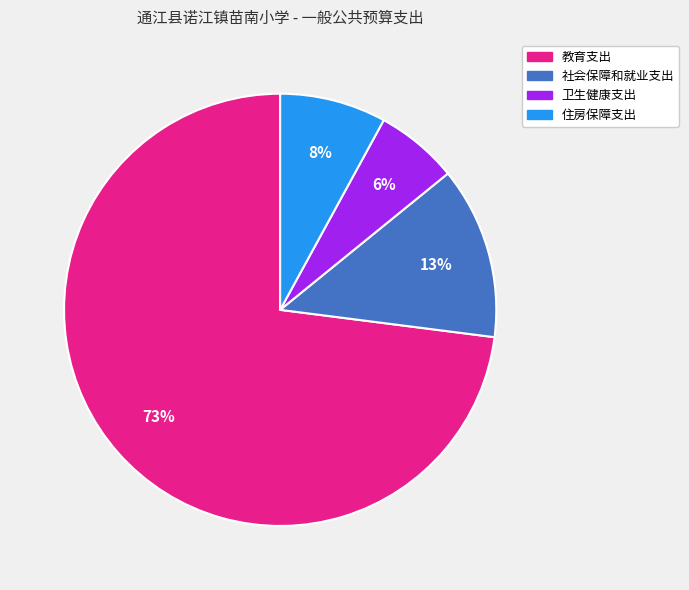

How many slices are in this pie chart?

4